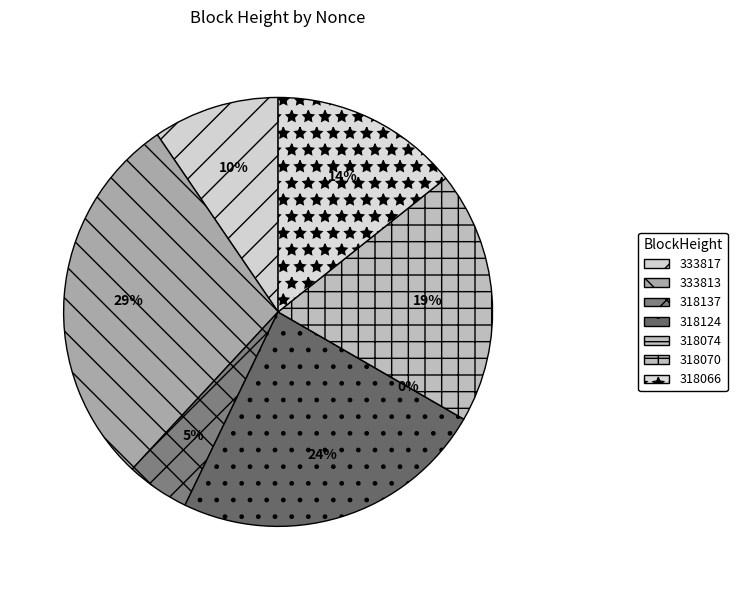

To the nearest percent, what percentage of the pie is 318137?

5%